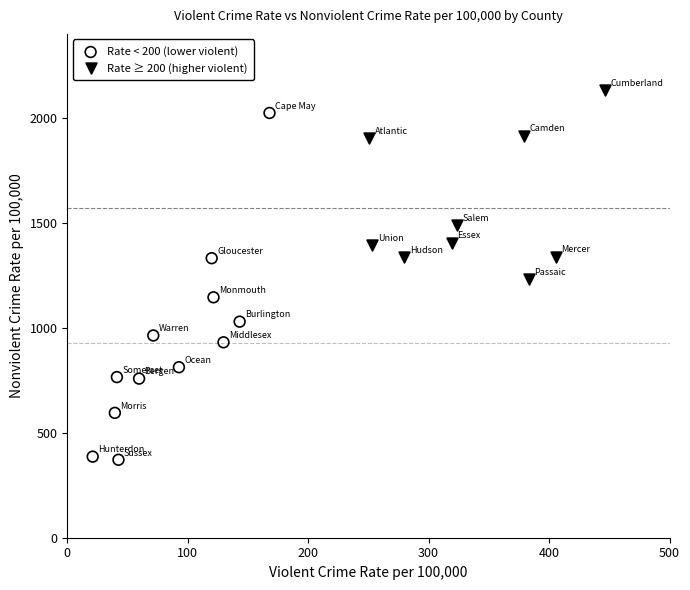

Which series contains the highest Y value?

Rate ≥ 200 (higher violent)